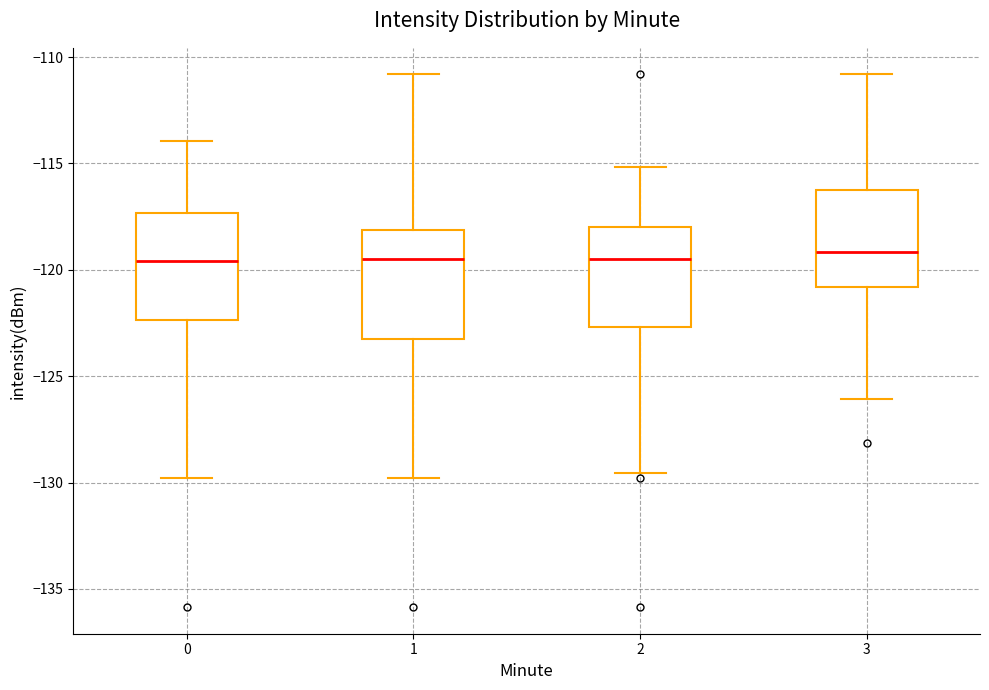

Where is the upper edge of the box at x = 3 on the y-axis? The values are not printed on the chart, so give them approximately, as read against the axis.

-116.5